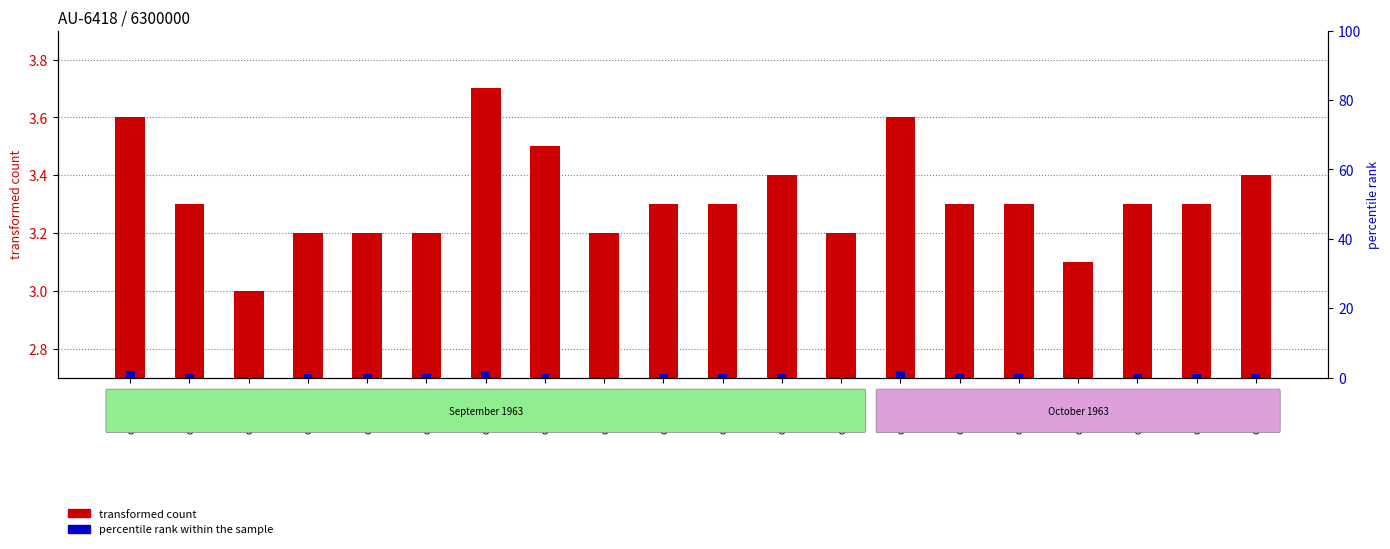

At which label does percentile rank within the sample reach its peak?

cast_3066